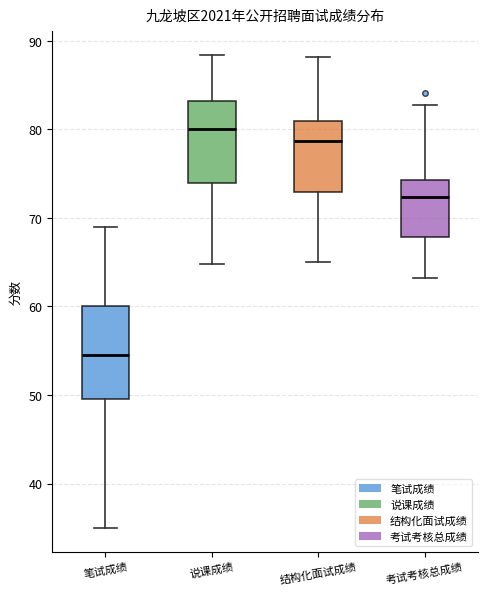

Reading left to right, read every box against the y-axis: the position of its median line, the range the box covers, and the ends of its whiskers. The values are not printed on the chart, so give them approximately, as read against the axis.

笔试成绩: median 55, box 50 to 60, whiskers 35 to 69
说课成绩: median 80, box 74 to 83, whiskers 65 to 88
结构化面试成绩: median 79, box 73 to 81, whiskers 65 to 88
考试考核总成绩: median 72, box 68 to 74, whiskers 63 to 83